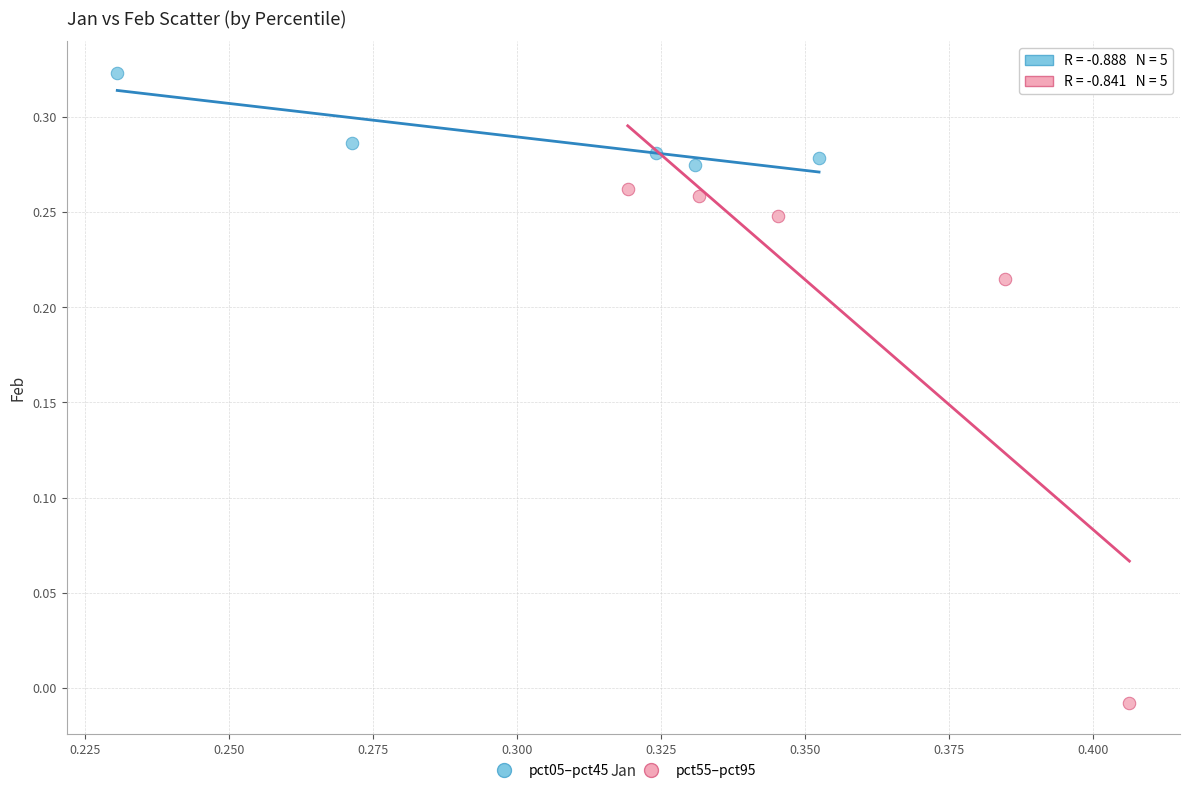

Which series reaches the maximum Y coordinate?

pct05–pct45